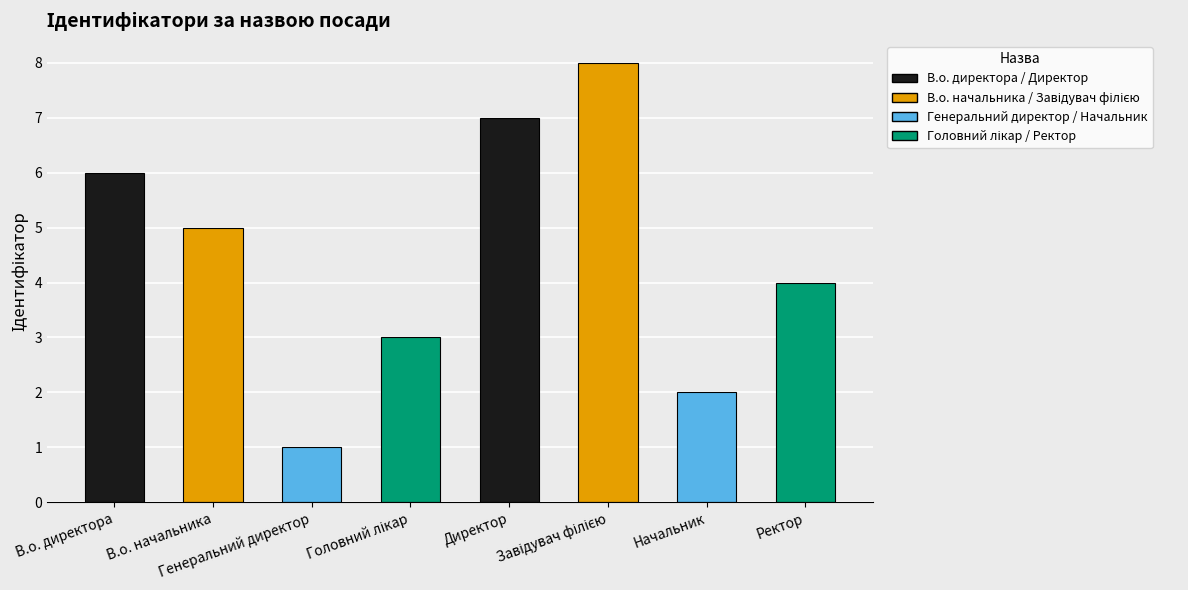

What is the maximum value shown in the chart?

8